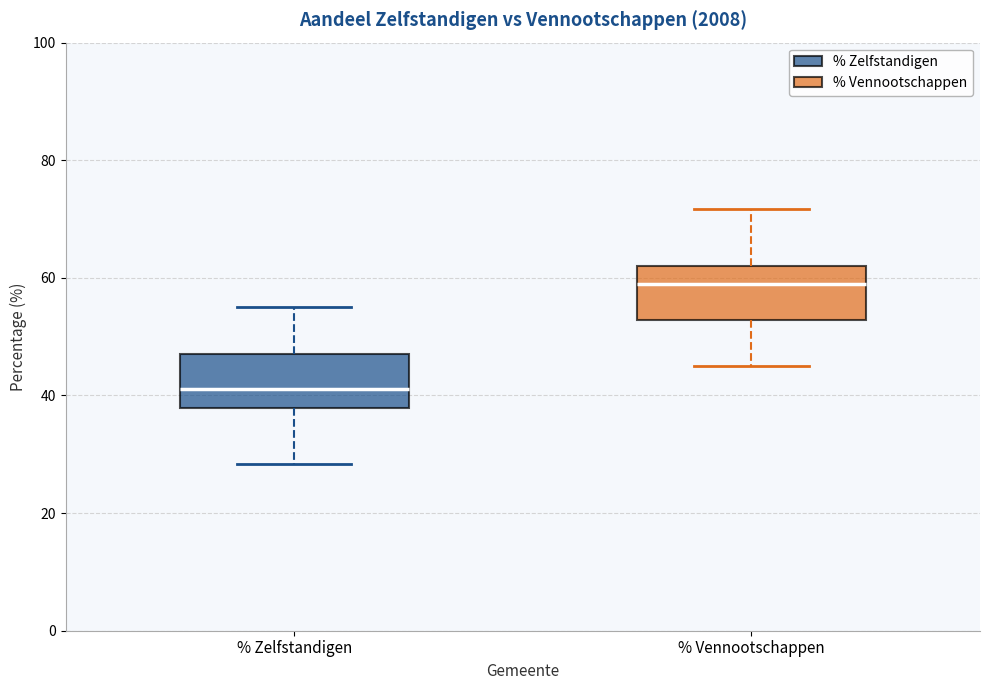

Reading left to right, read every box against the y-axis: the position of its median line, the range the box covers, and the ends of its whiskers. The values are not printed on the chart, so give them approximately, as read against the axis.

% Zelfstandigen: median 42, box 38 to 48, whiskers 28 to 54
% Vennootschappen: median 58, box 52 to 62, whiskers 46 to 72